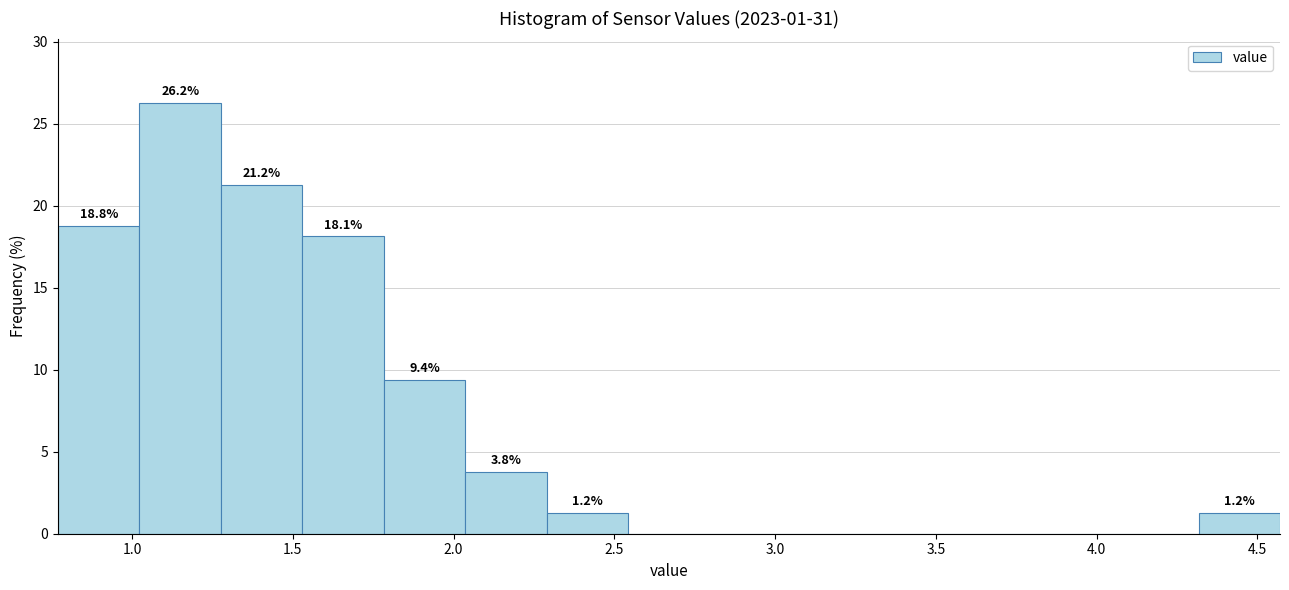

Over which range of the x-axis is the bar tallest?

1.00 to 1.30